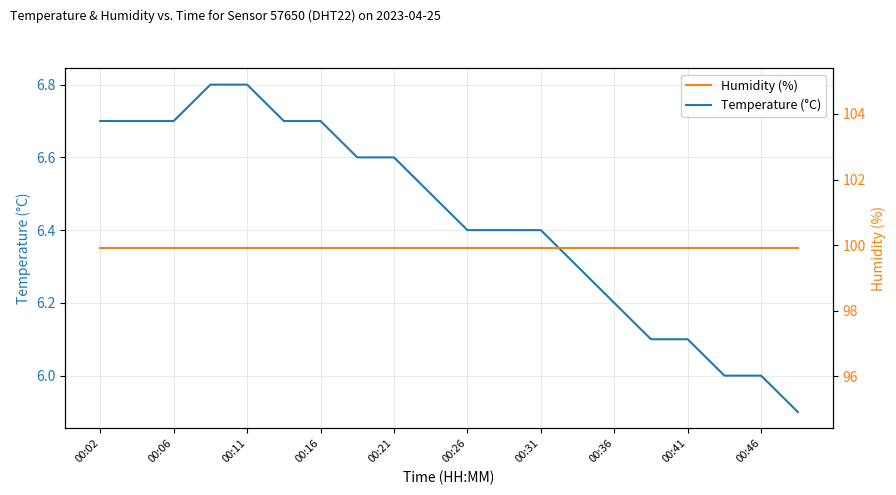

Is this an area chart (filled region under the line)?

No